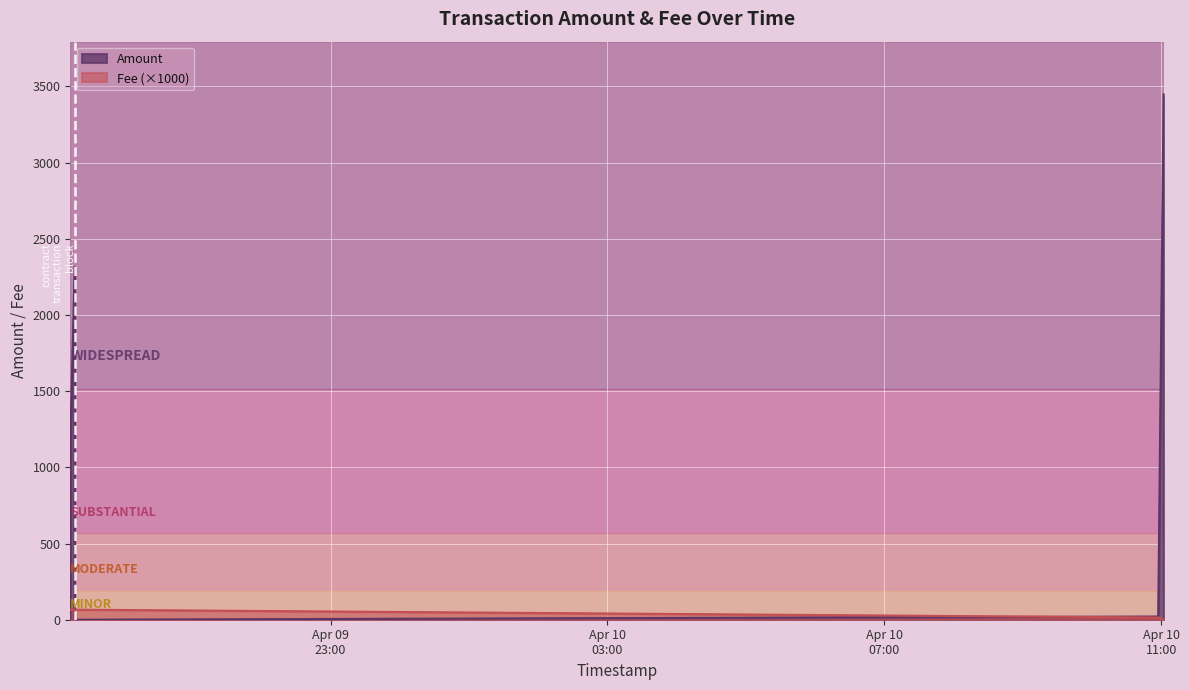

True or false: Fee has more than 2 points higher than both neighbors.

False